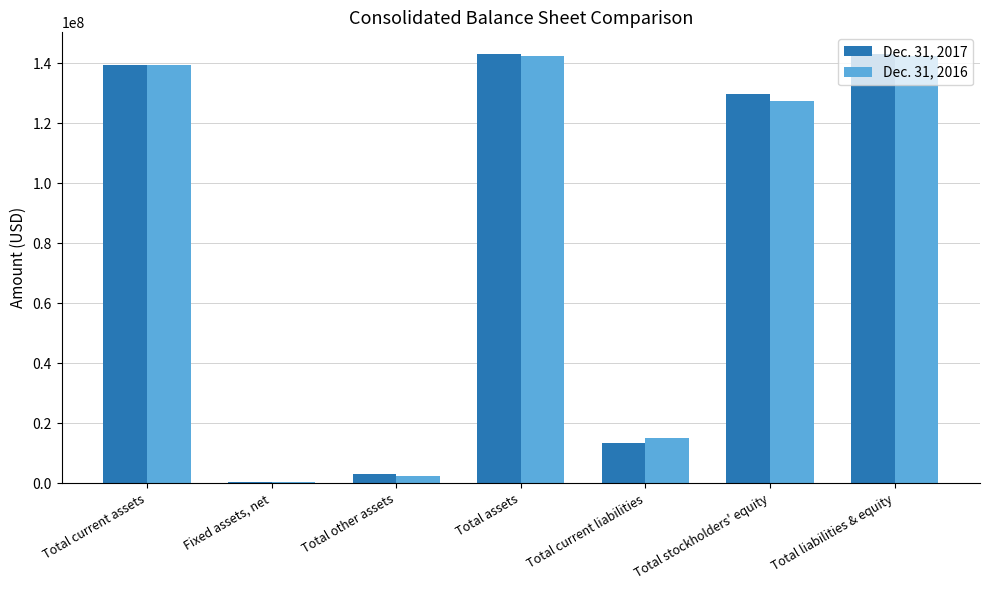

The Dec. 31, 2017 series shows 129908715 at Total stockholders' equity. True or false?

True